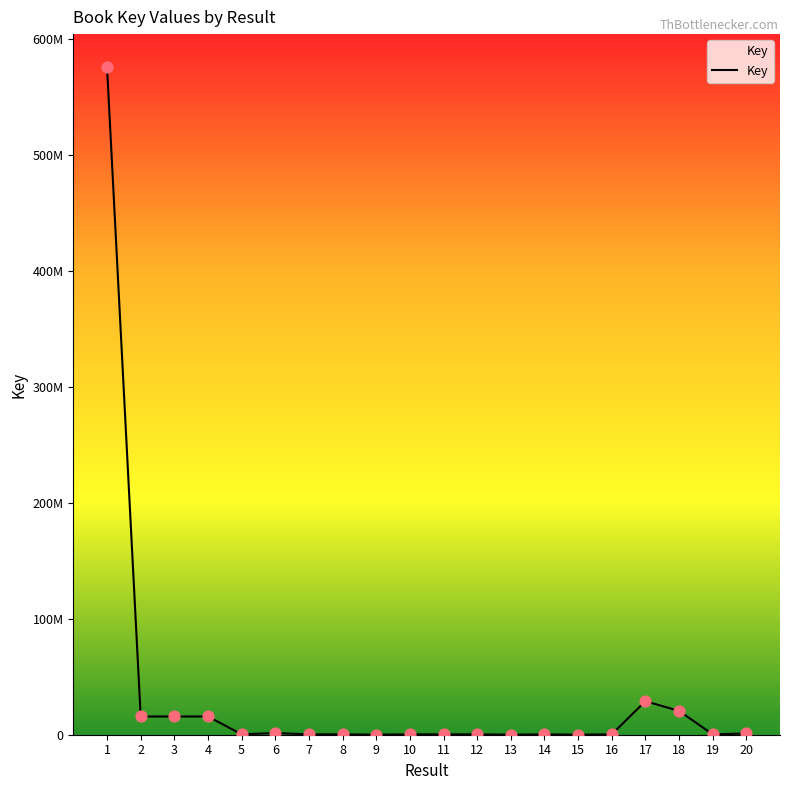

What is the change in value from 10 to 11?

-3351